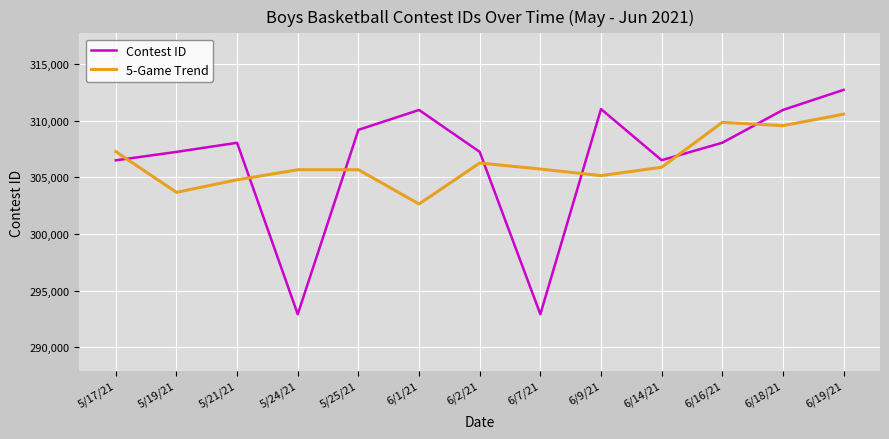

True or false: 5-Game Trend and Contest ID intersect in this chart.

True